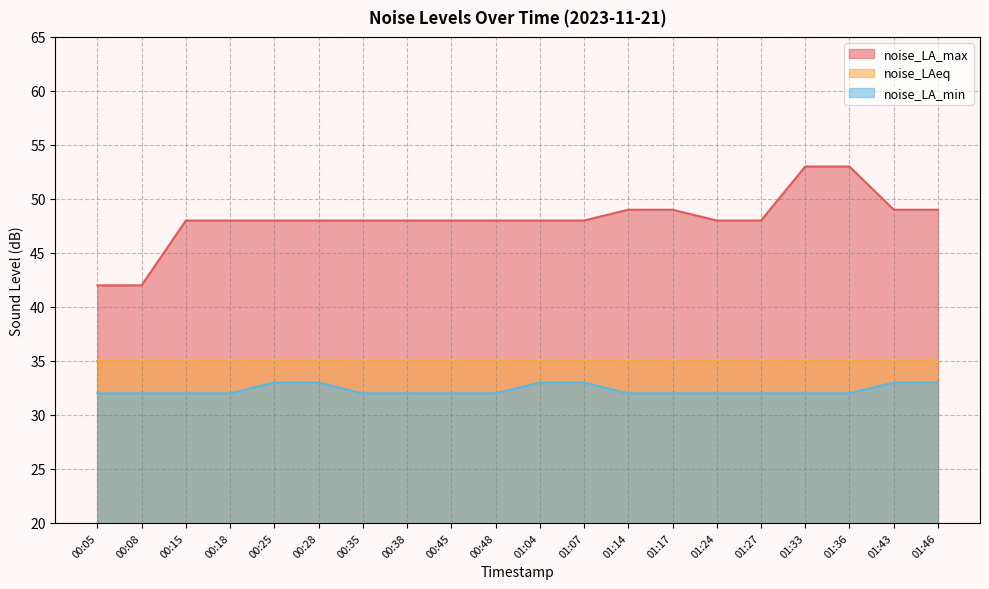

True or false: noise_LA_min and noise_LA_max intersect in this chart.

False